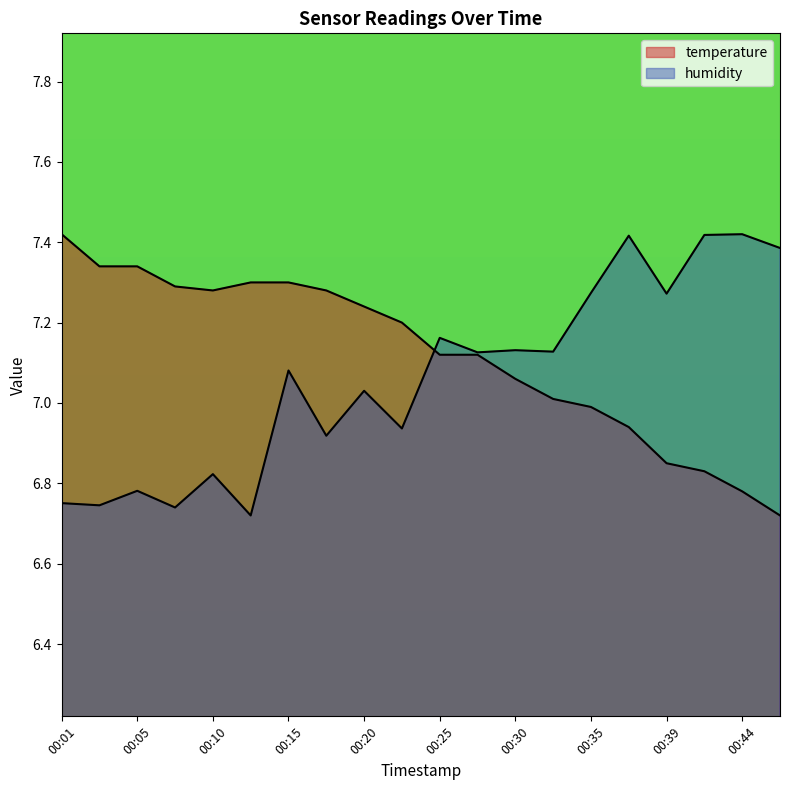

Between 00:01 and 00:39, which is larger?

00:01